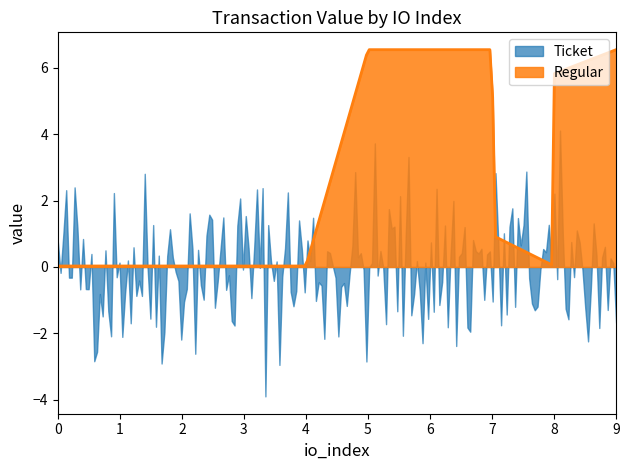

Which has a higher value, 3 or 4?

3